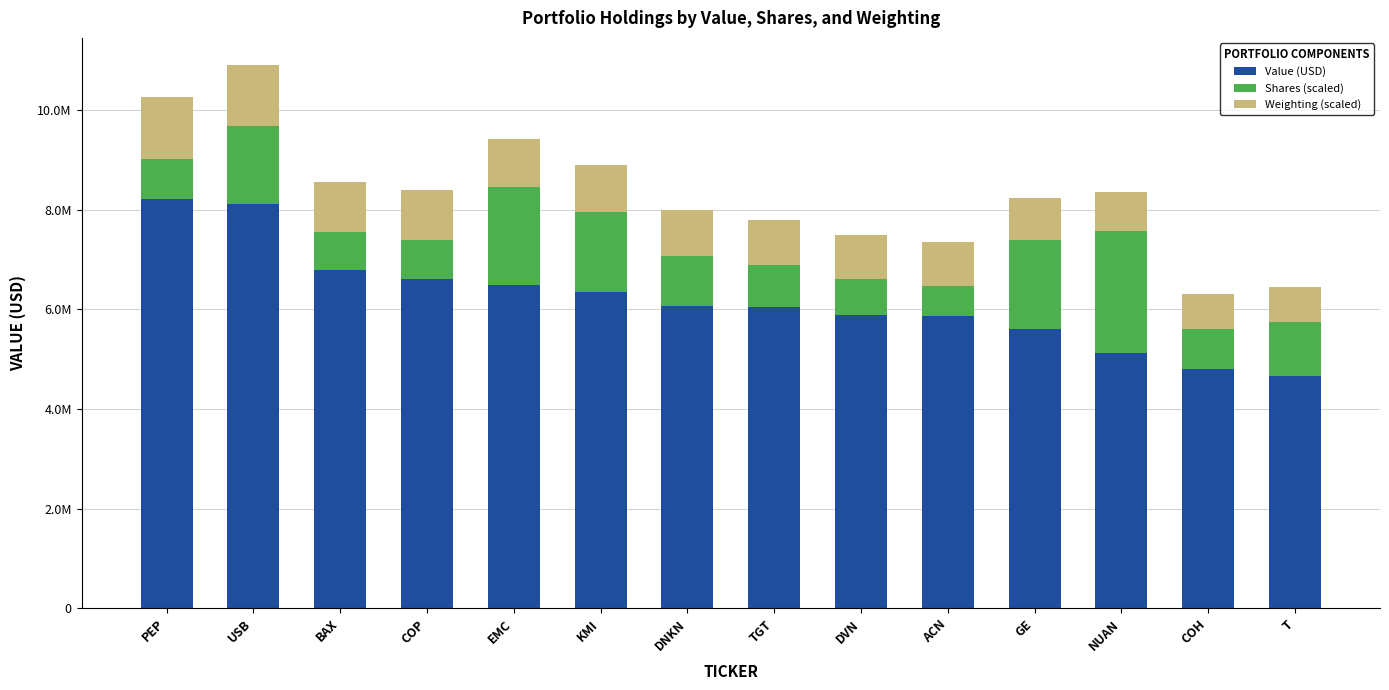

Does the chart contain stacked bars?

Yes